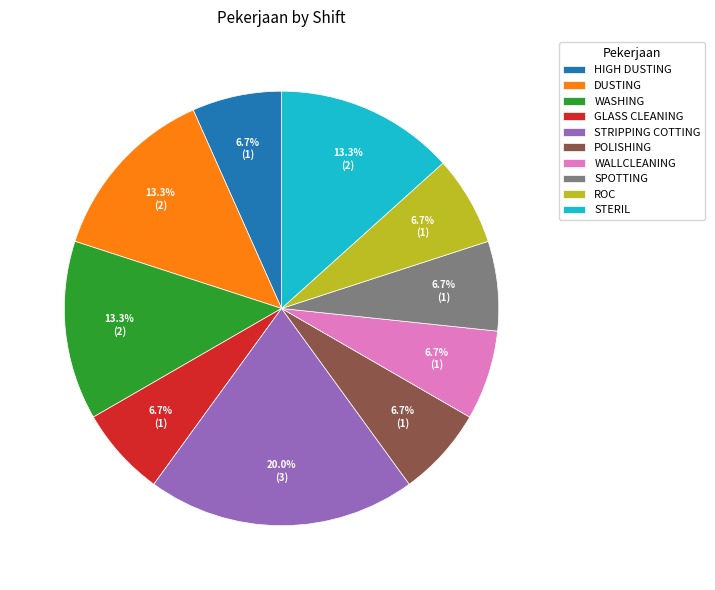

How many segments does this pie chart have?

10